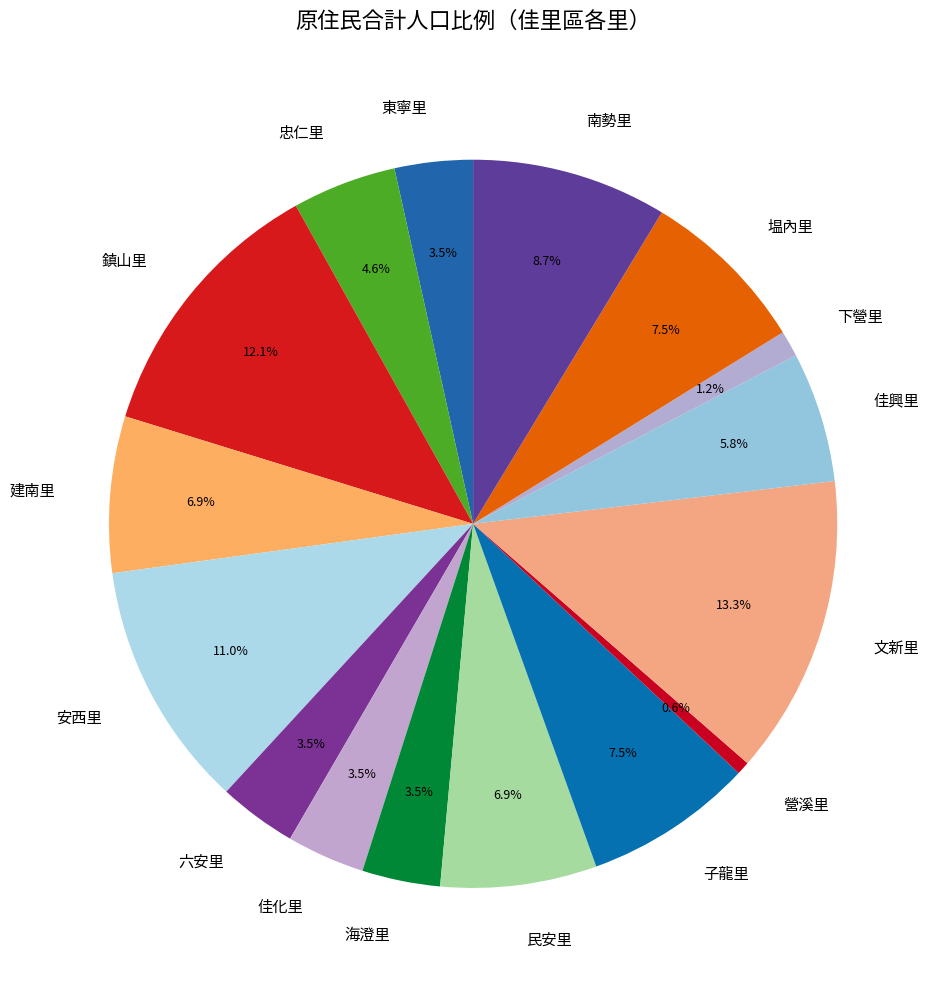

Approximately how many times larger is the value at 海澄里 compared to 鎮山里?

0.3